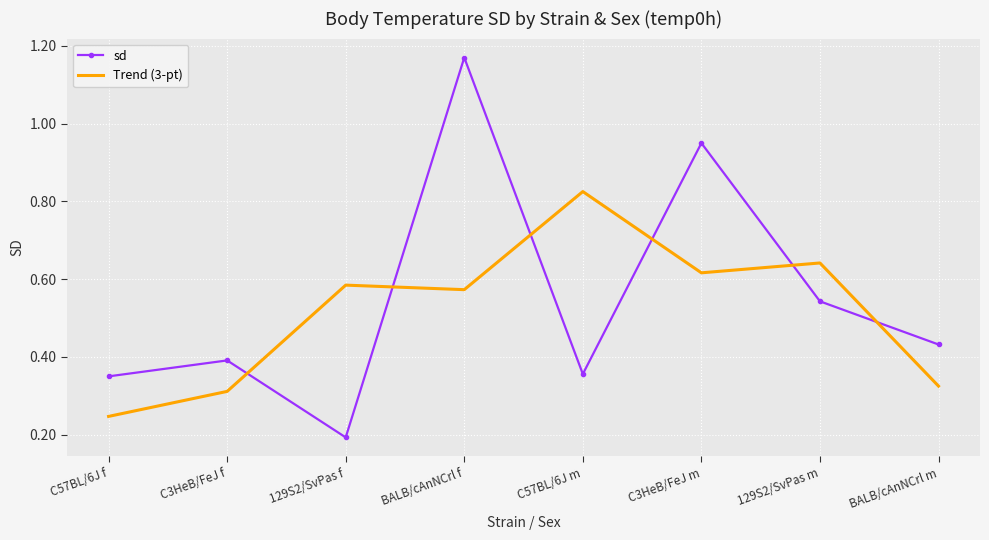

At which category is the sum across all series the highest?

BALB/cAnNCrl f